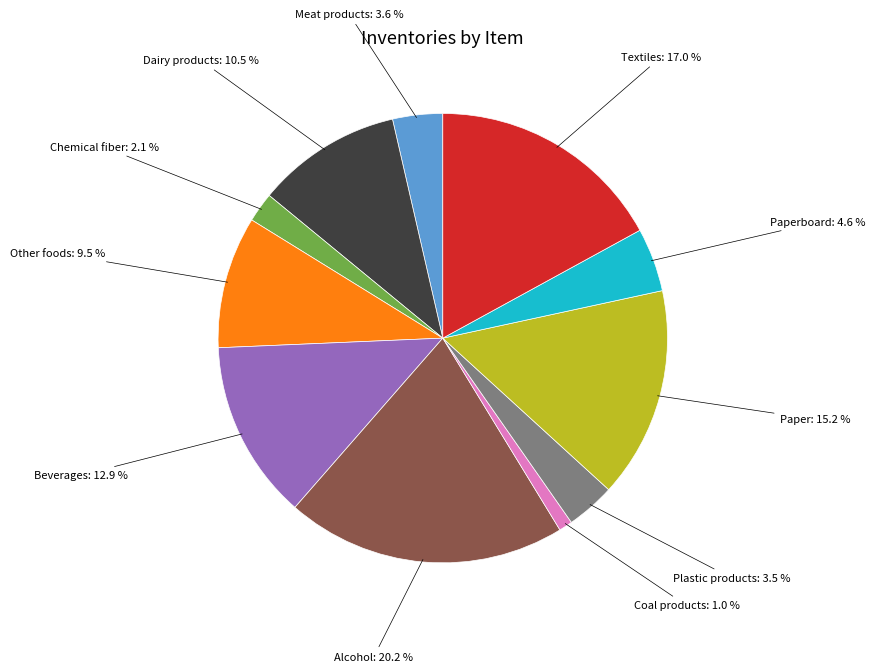

What is the largest slice in the pie chart?

Alcohol